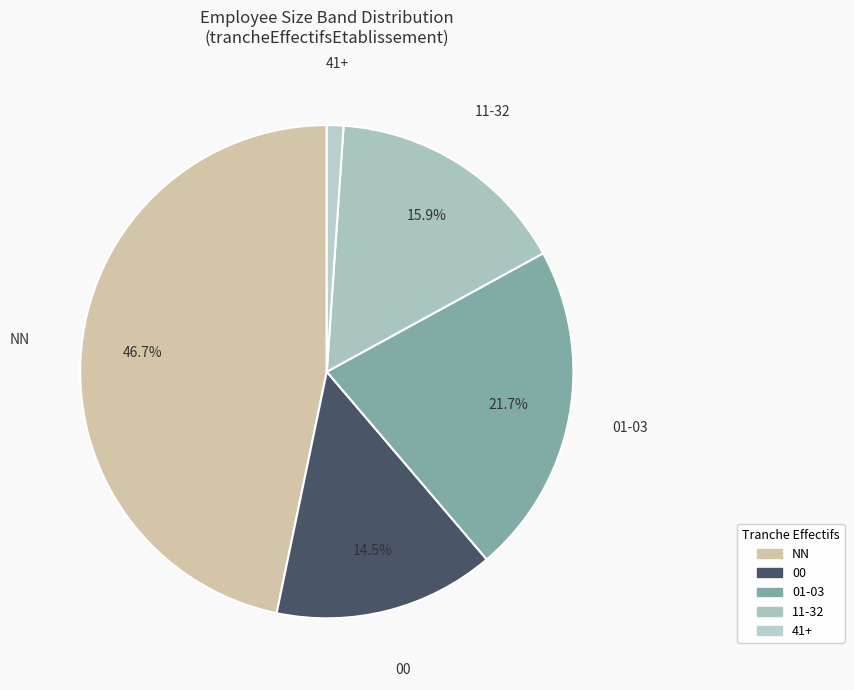

How many slices are in this pie chart?

5